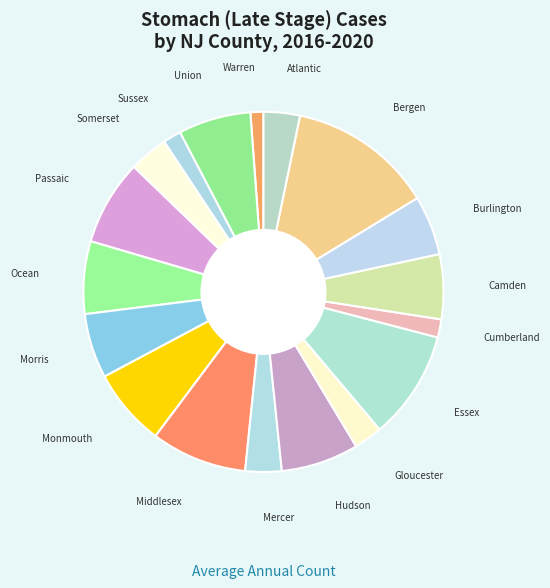

Do Mercer and Morris together represent more than half of the pie?

No